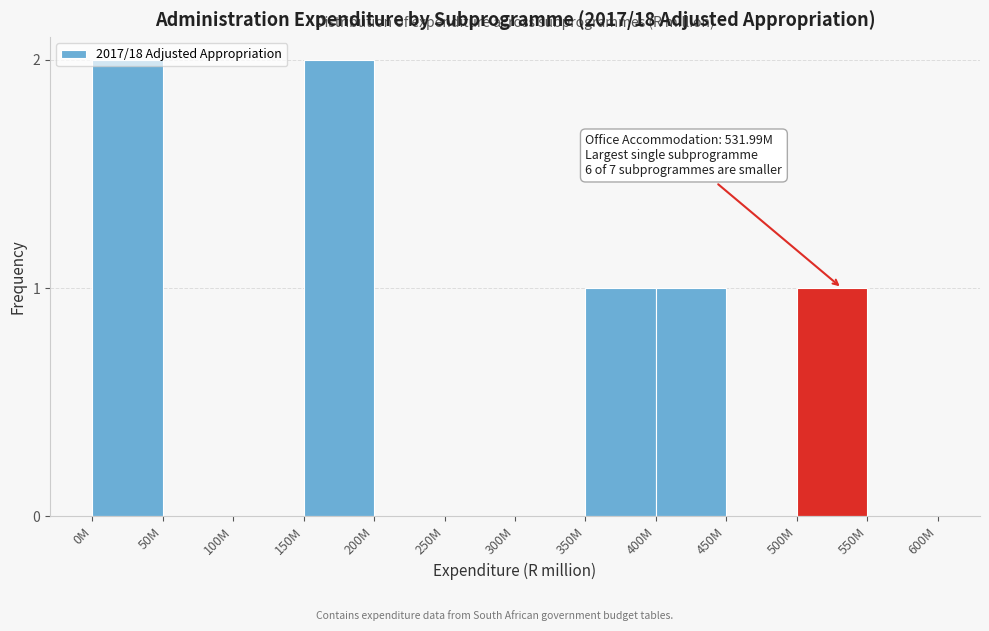

Approximately how many times larger is the value at 500M compared to 400M?

1.0